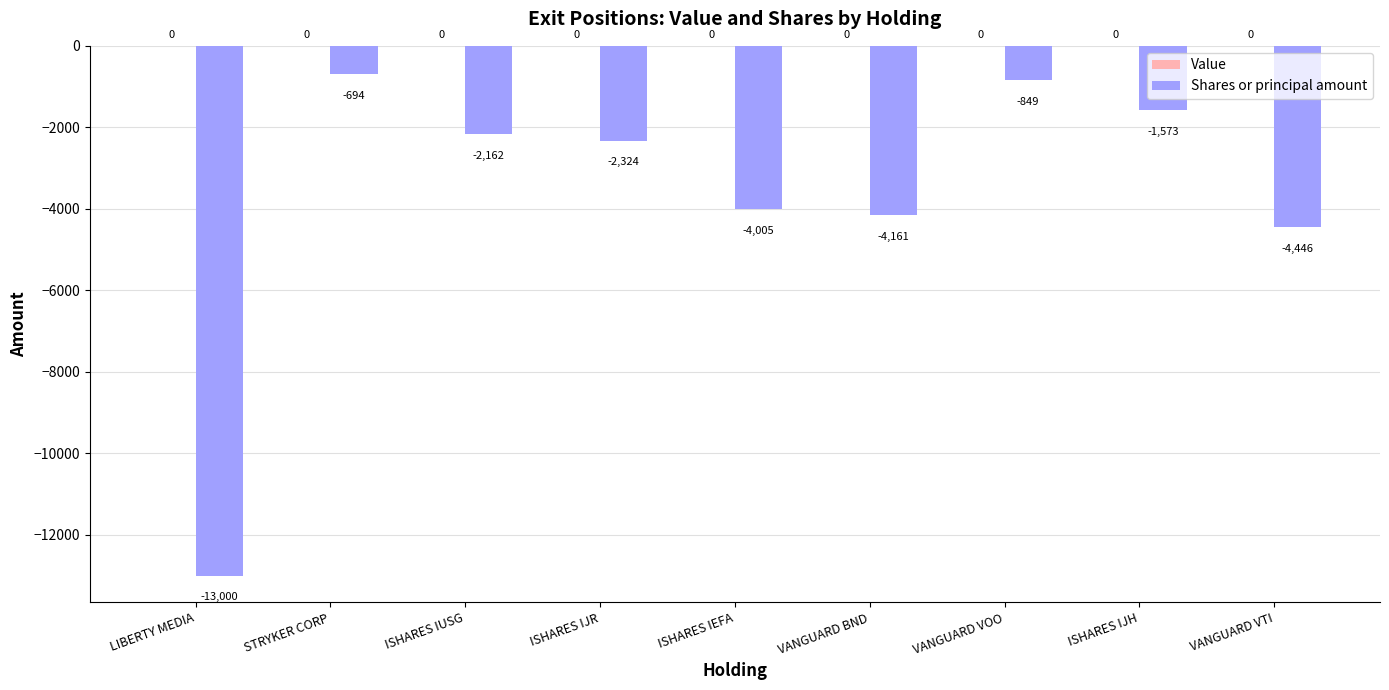

What is the change in value from ISHARES IJR to ISHARES IEFA?

-1681